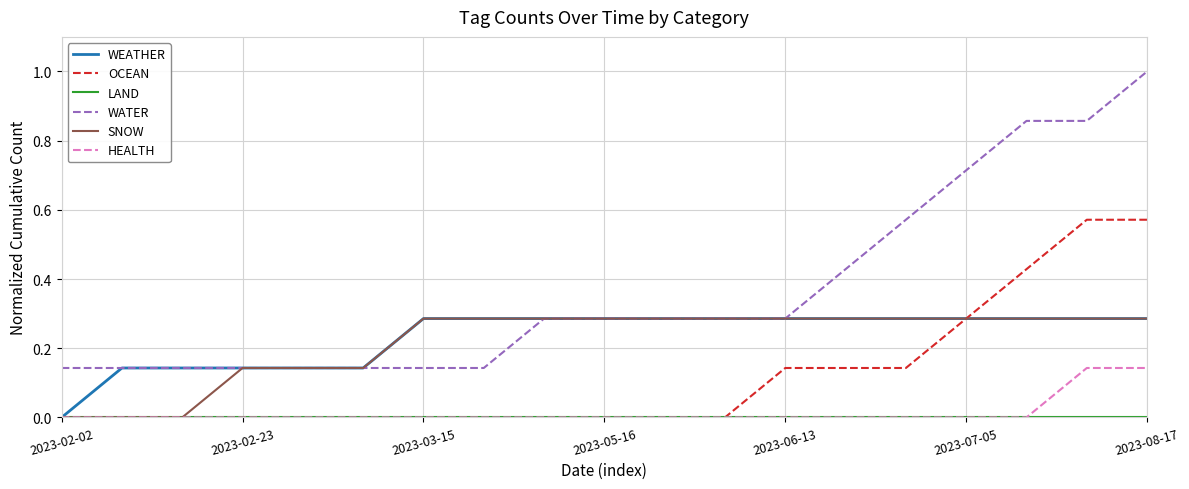

Which series has the largest total across all categories?

WATER